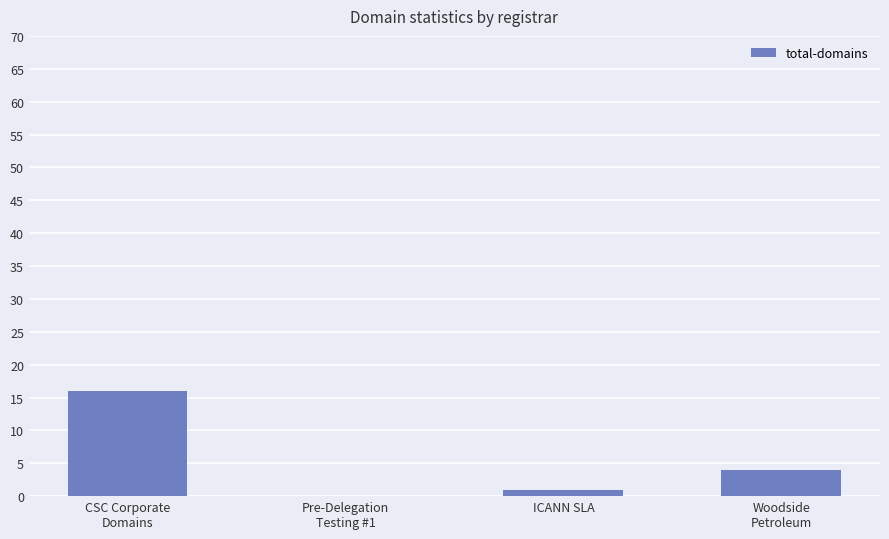

What is the sum of all values?

21